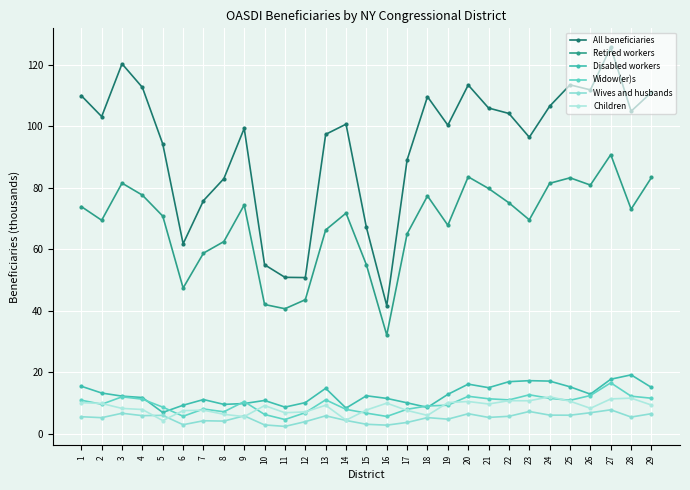

Where is Disabled workers nearest to the value 13?

26